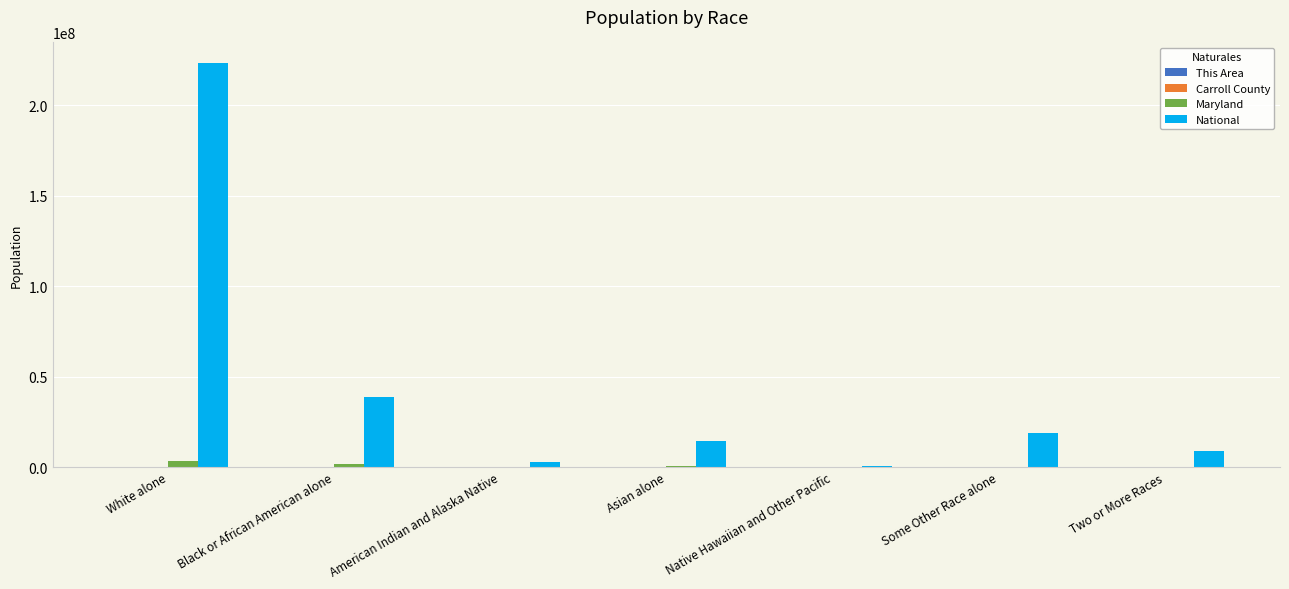

Which series has the widest spread of values?

National